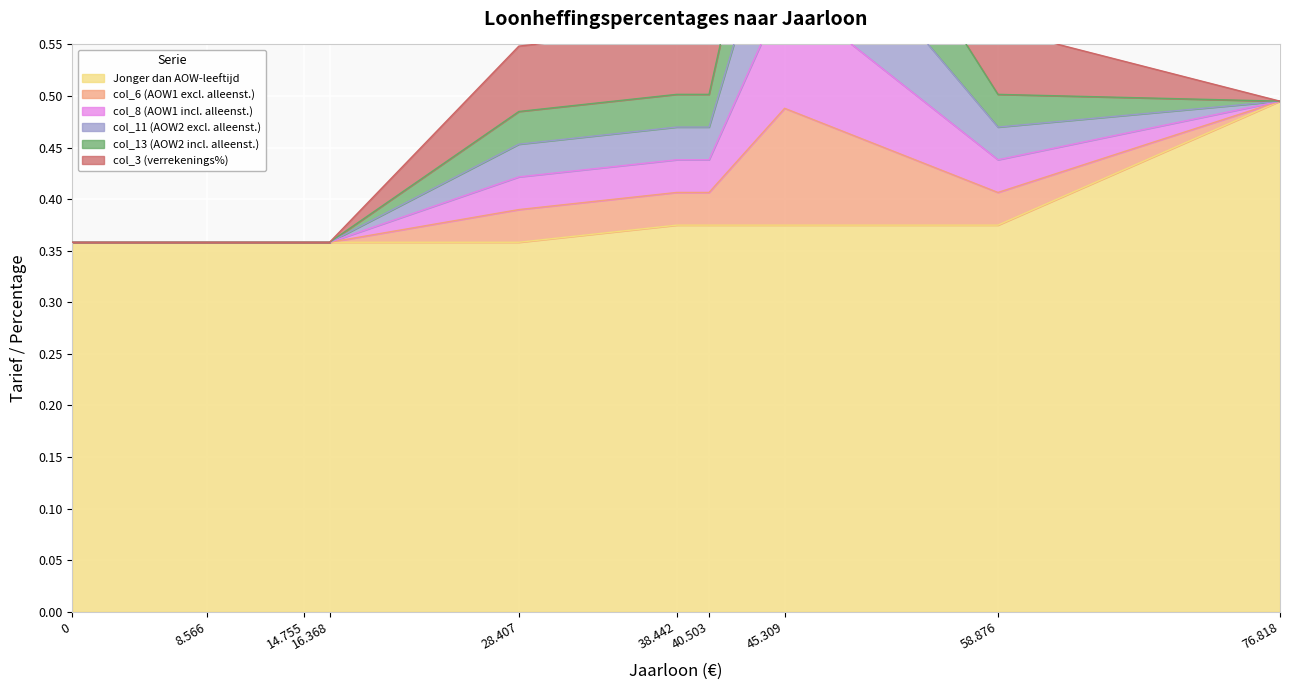

List the series in order of their peak value, lowest first.

col_3 (verrekenings%), col_6 (AOW1 excl. alleenst.), col_8 (AOW1 incl. alleenst.), col_11 (AOW2 excl. alleenst.), col_13 (AOW2 incl. alleenst.), Jonger dan AOW-leeftijd